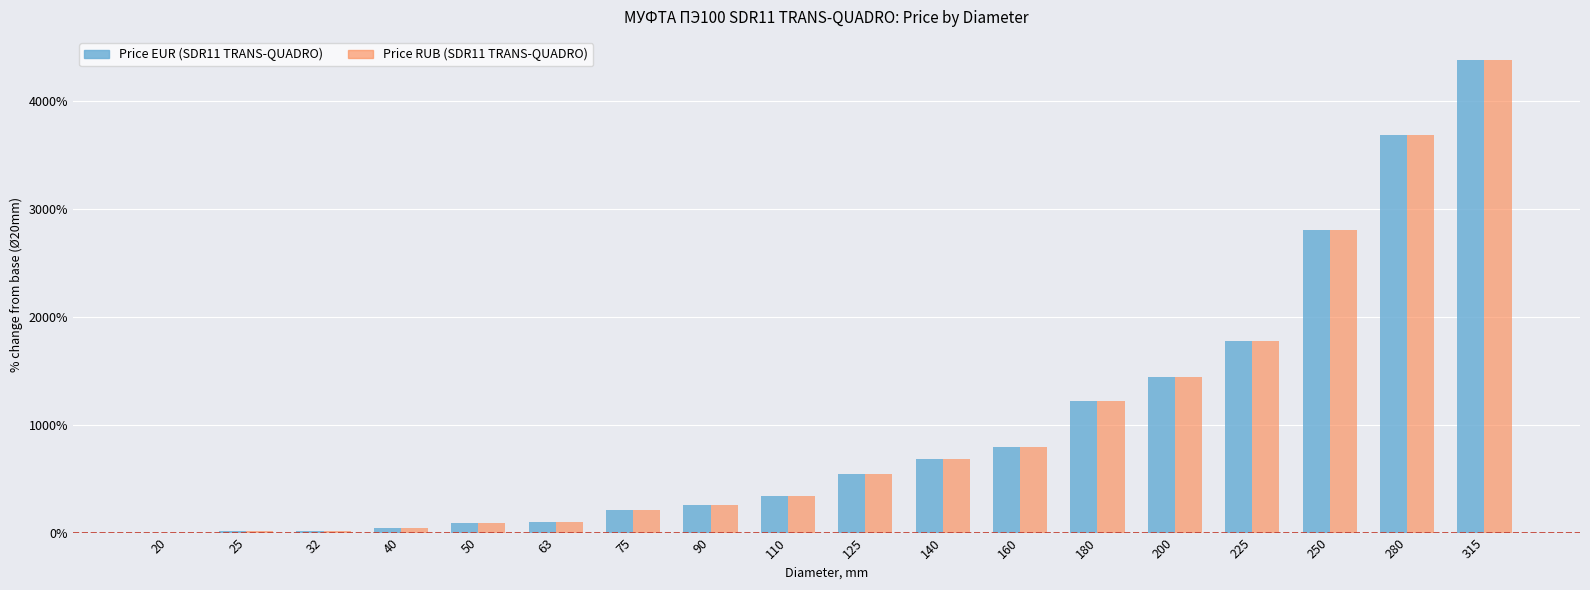

Read the Price RUB (SDR11 TRANS-QUADRO) value at 90.

252.7